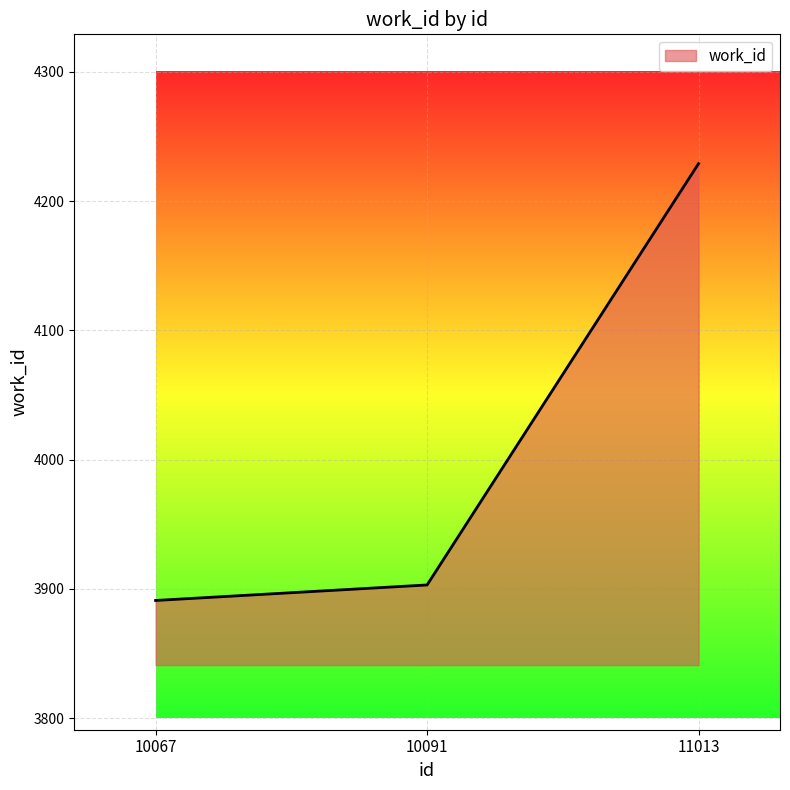

The value at 11013 is 4229. True or false?

True